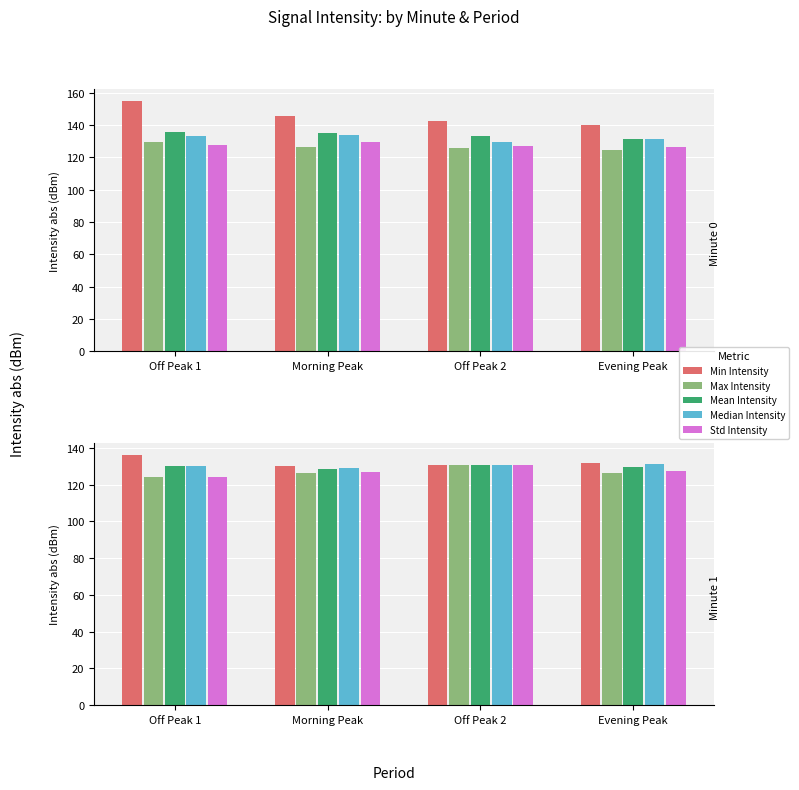

Where does the Max Intensity series first go above 126?

Morning Peak